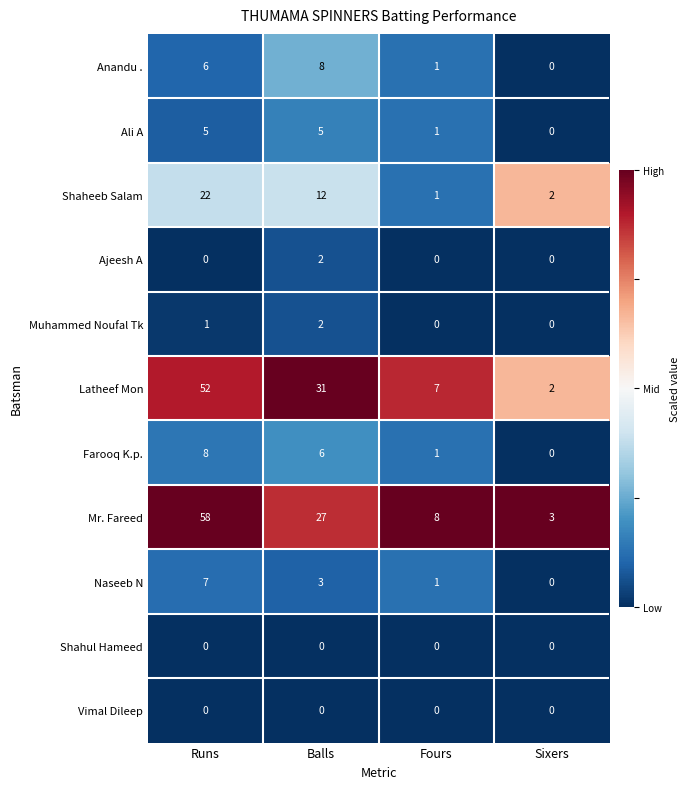

Is it true that Shaheeb Salam equals 1 at Fours?

True